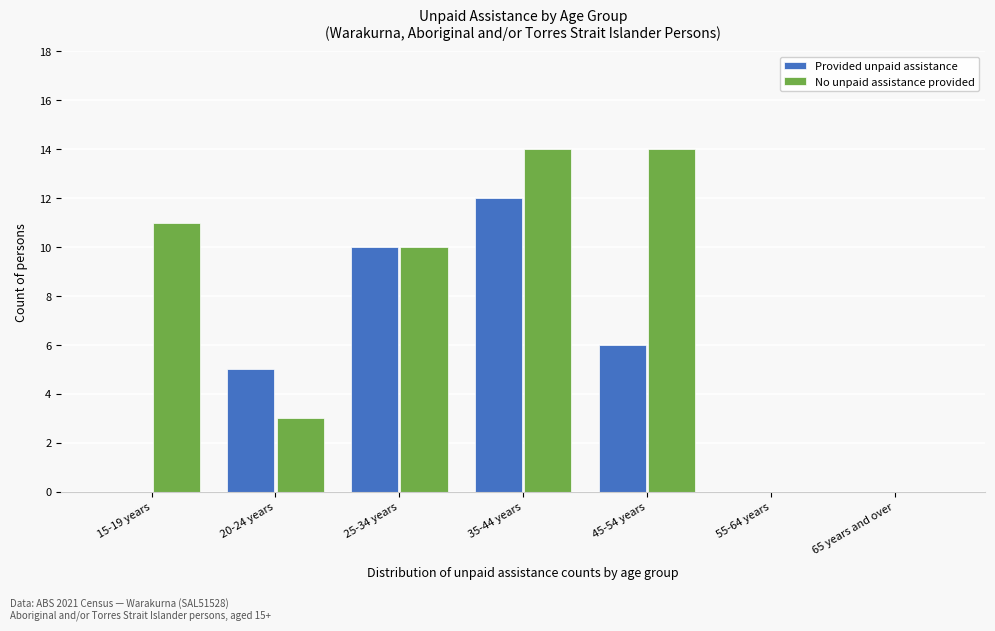

Reading right to left, list all the values displayed in this chart.

Provided unpaid assistance: 65 years and over=0	55-64 years=0	45-54 years=6	35-44 years=12	25-34 years=10	20-24 years=5	15-19 years=0
No unpaid assistance provided: 65 years and over=0	55-64 years=0	45-54 years=14	35-44 years=14	25-34 years=10	20-24 years=3	15-19 years=11